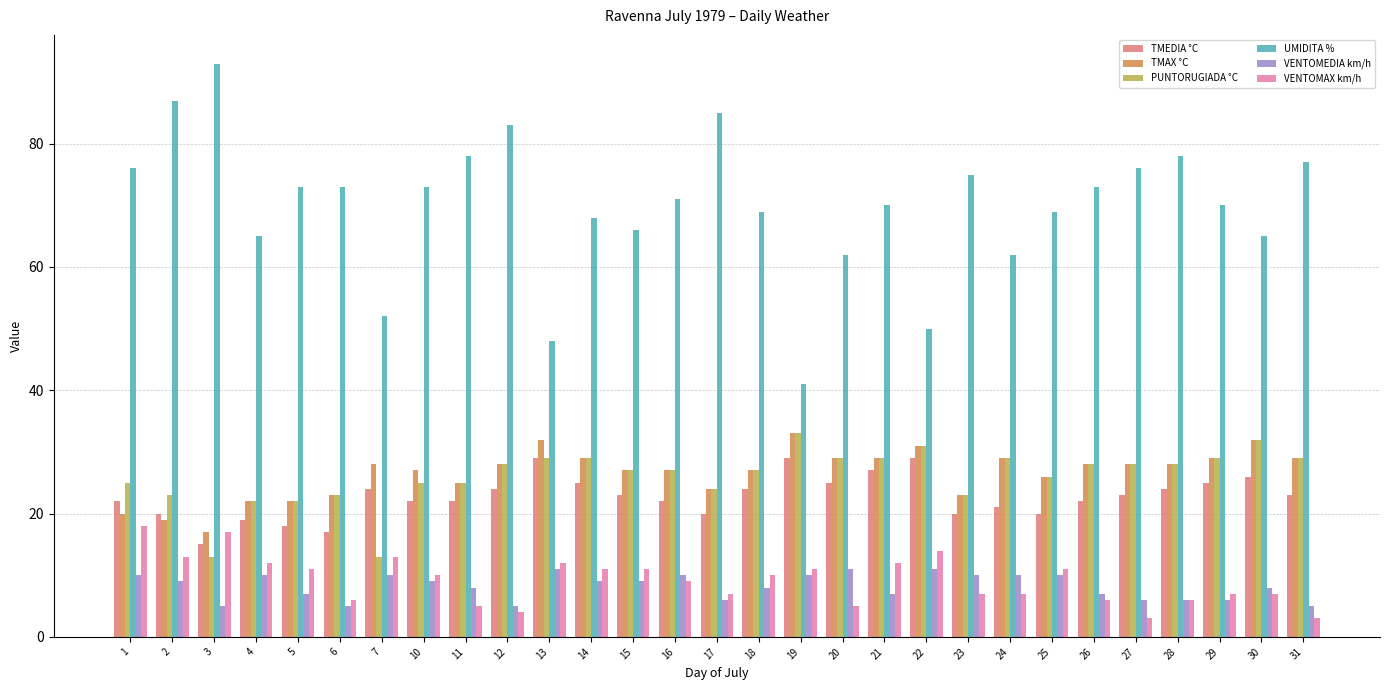

What is the sum of all VENTOMAX km/h values?

268